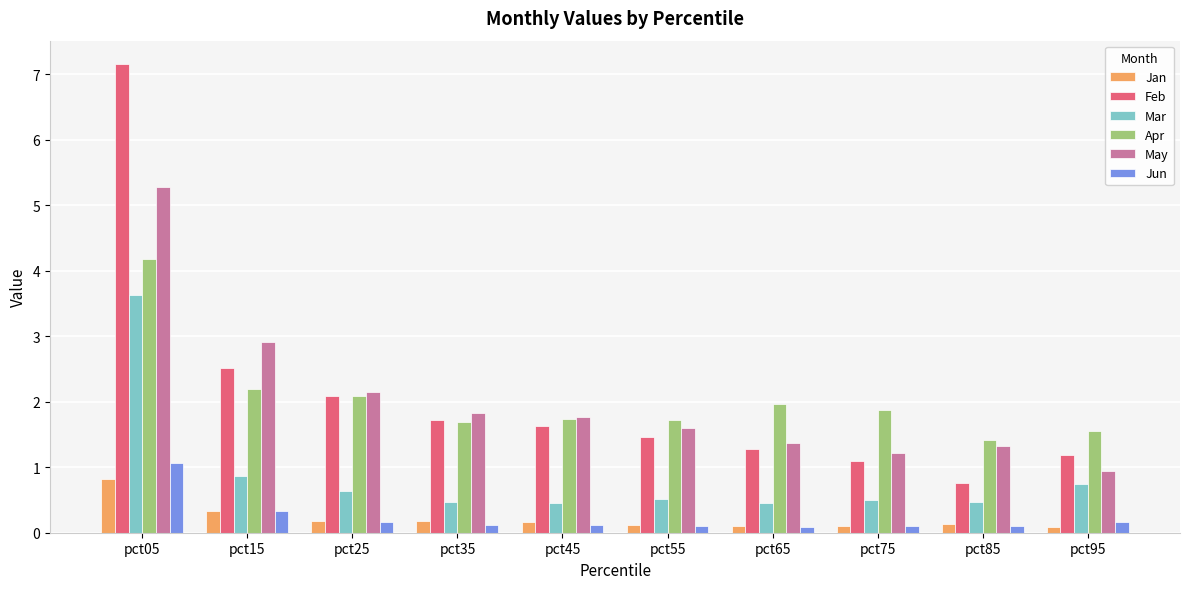

At which label does May reach its minimum?

pct95